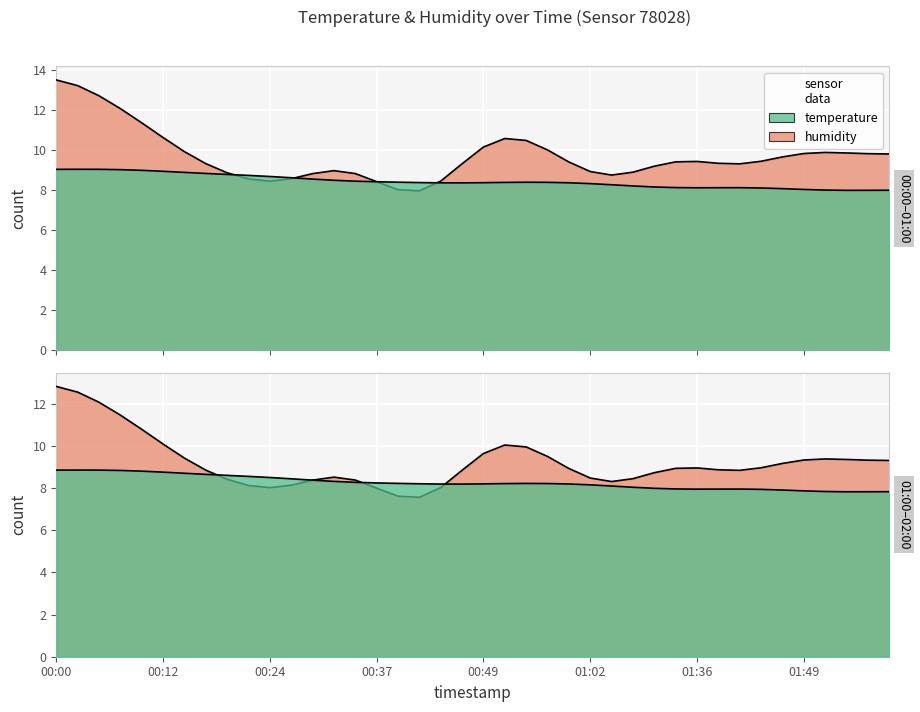

How many points are lower than both their immediate neighbors (excluding endpoints)?

3